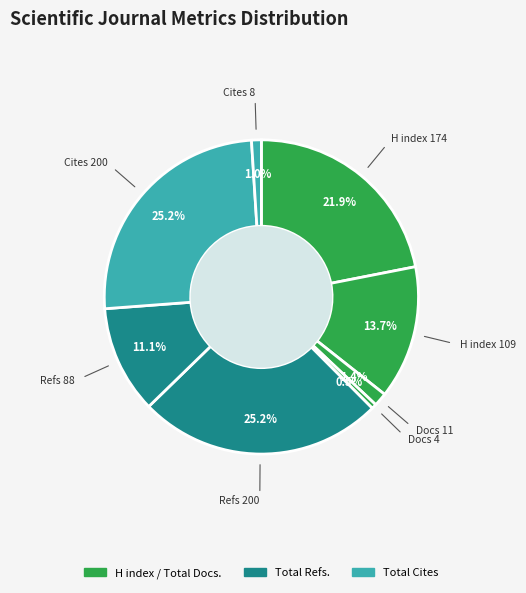

How many slices are in this pie chart?

8